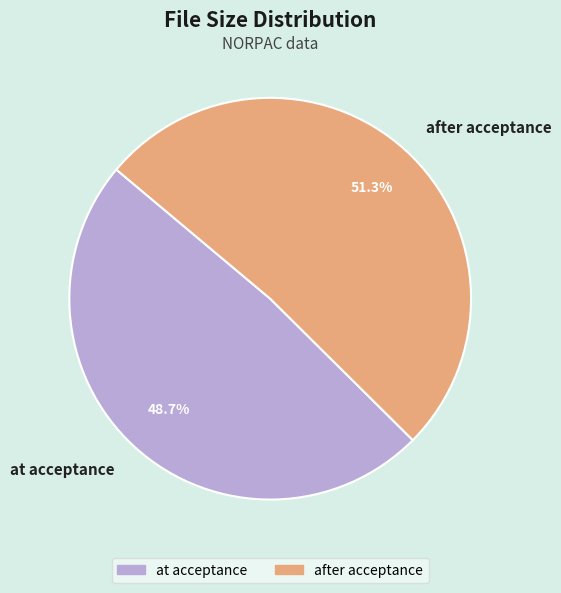

Which has a higher value, after acceptance or at acceptance?

after acceptance